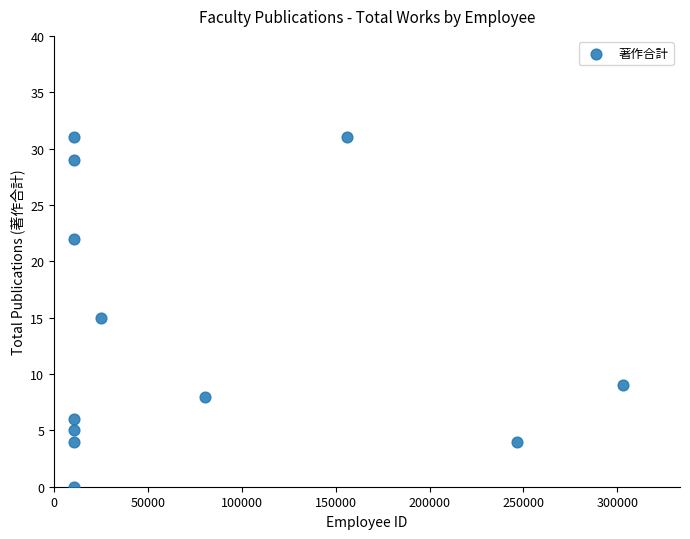

What is the range of Y values (max minus min)?

31